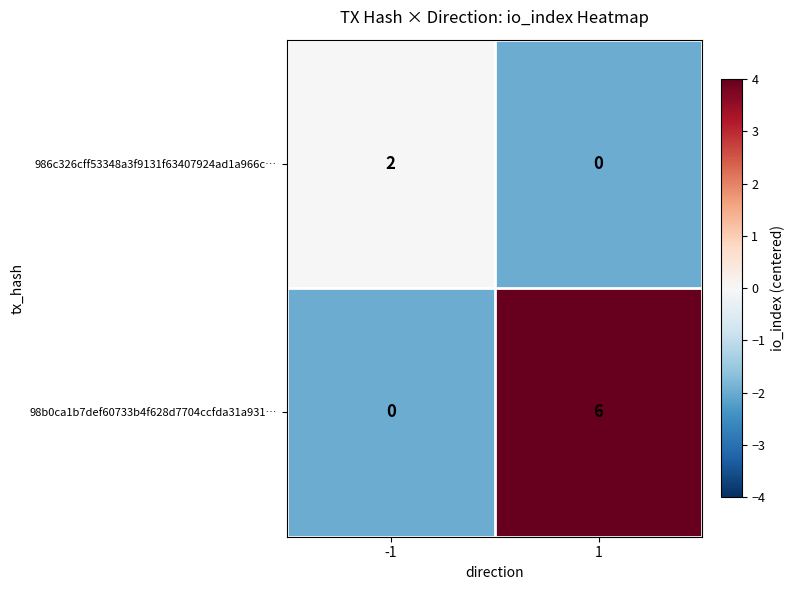

What is the average value of the 98b0ca1b7def60733b4f628d7704ccfda31a931… series?

3